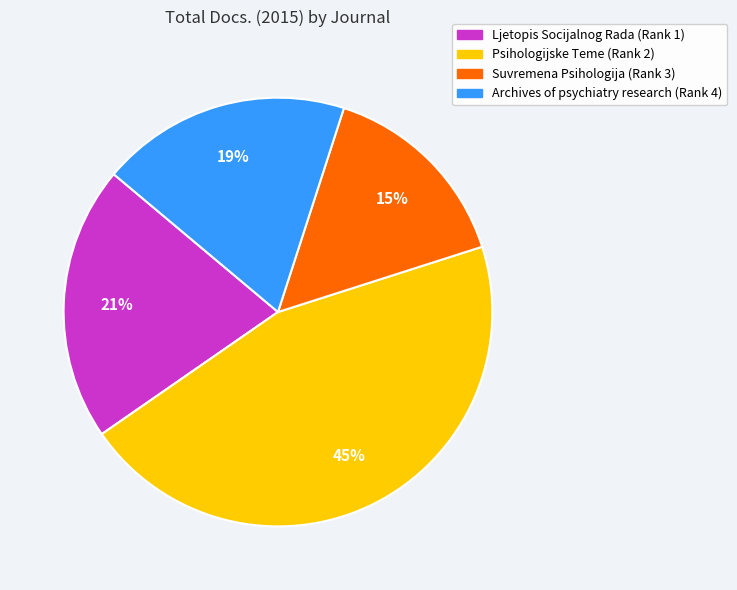

Approximately how many times larger is the value at Archives of psychiatry research (Rank 4) compared to Ljetopis Socijalnog Rada (Rank 1)?

0.9